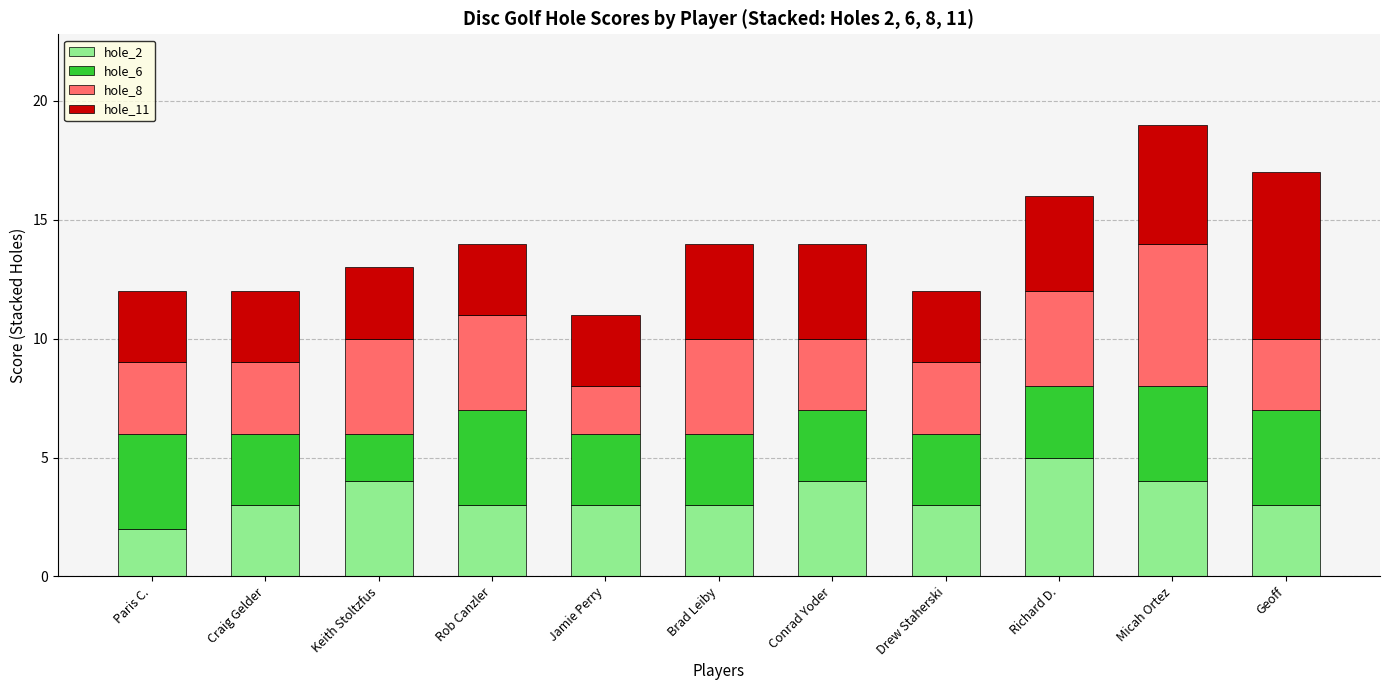

Which category has the lowest value in the hole_2 series?

Paris C.